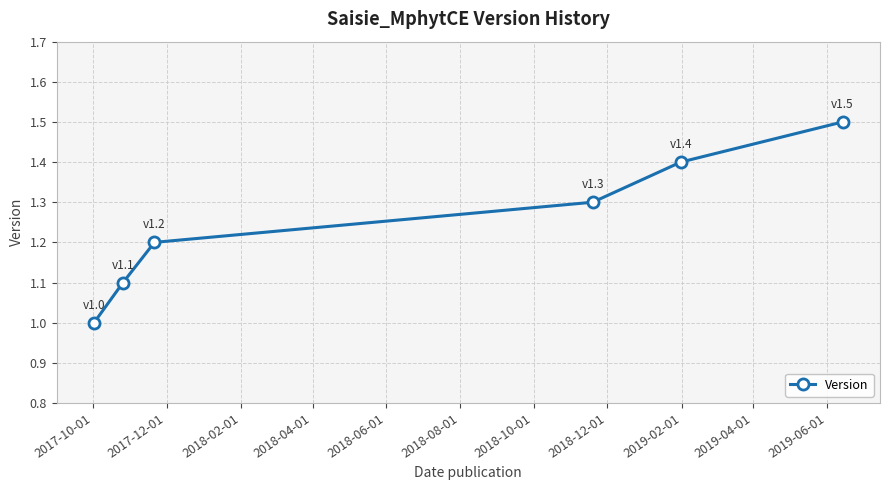

What is the sum of all values?

7.5